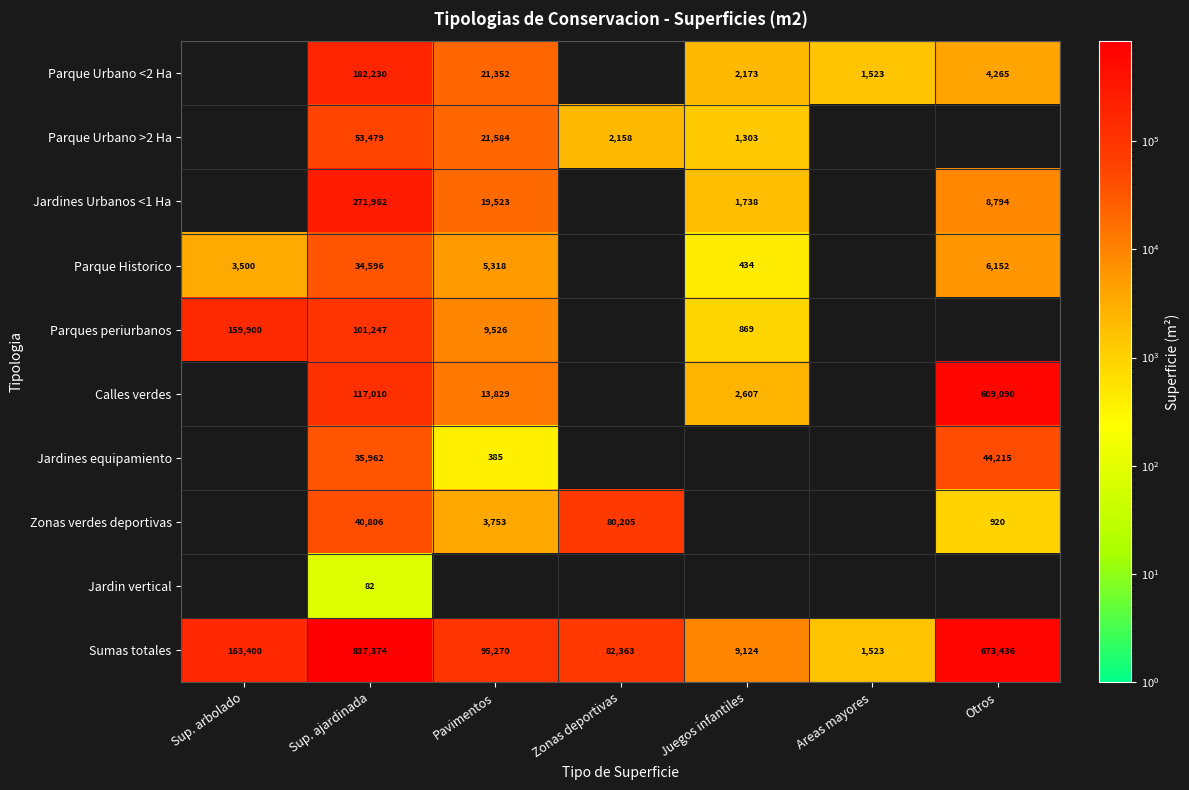

Is it true that Parque Historico equals 9171 at Pavimentos?

False